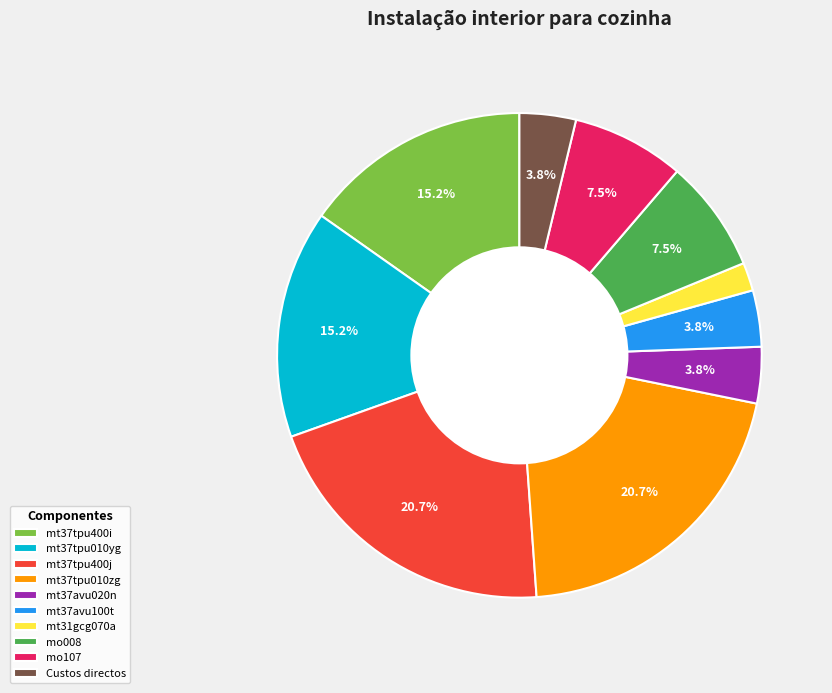

How many segments does this pie chart have?

10